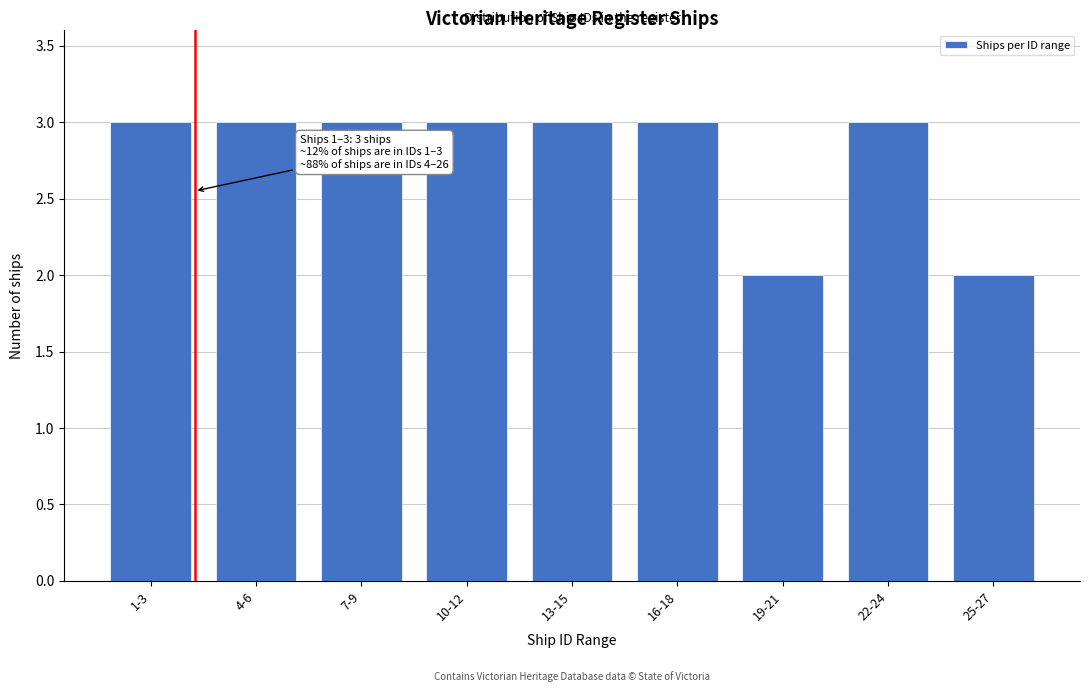

Reading left to right, what are all the values shown in this chart?

3	3	3	3	3	3	2	3	2